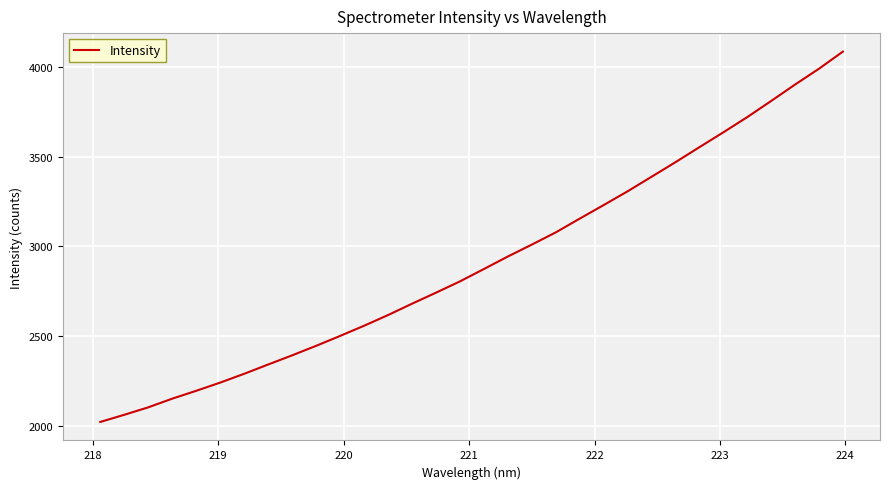

What is the greatest value displayed?

4083.5